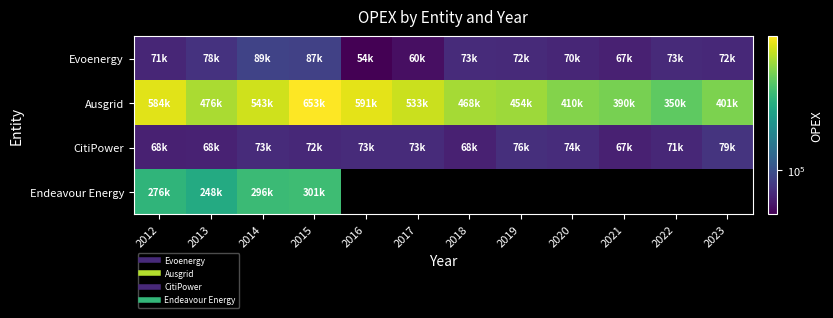

At which label is CitiPower closest to 73022?

2017